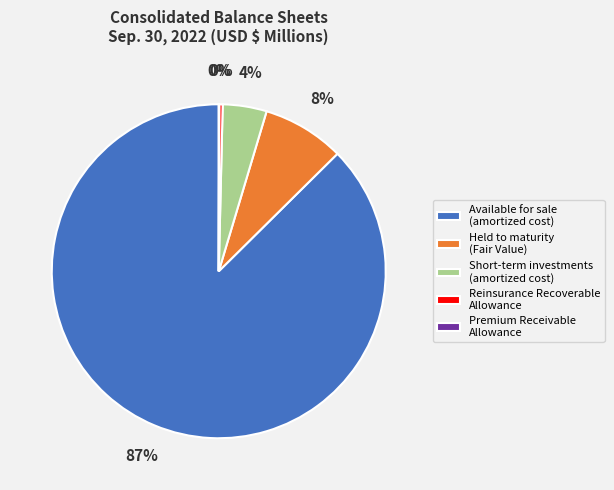

Do Available for sale (amortized cost) and Held to maturity (Fair Value) together represent more than half of the pie?

Yes